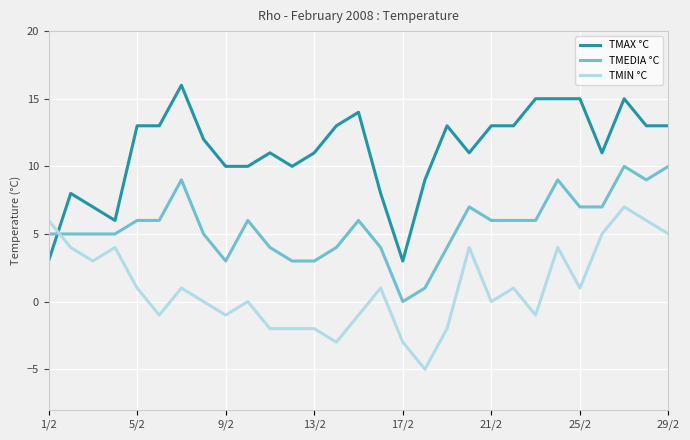

True or false: TMIN °C and TMEDIA °C intersect in this chart.

True